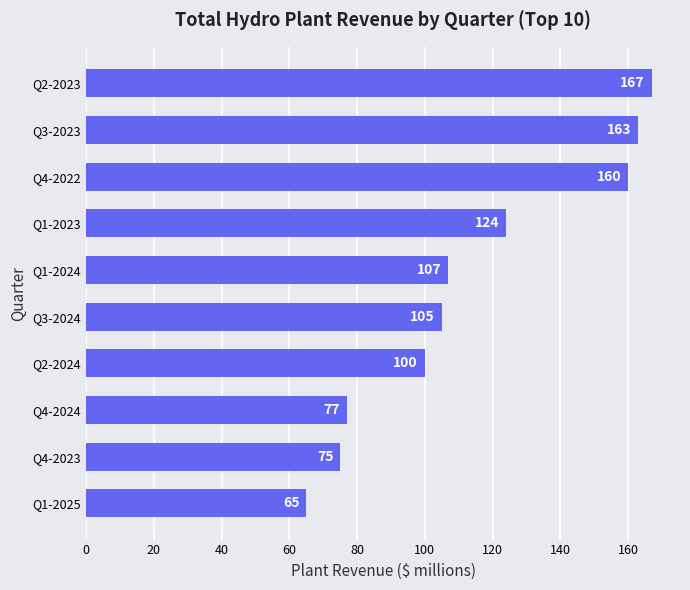

Between Q4-2023 and Q4-2024, which is larger?

Q4-2024